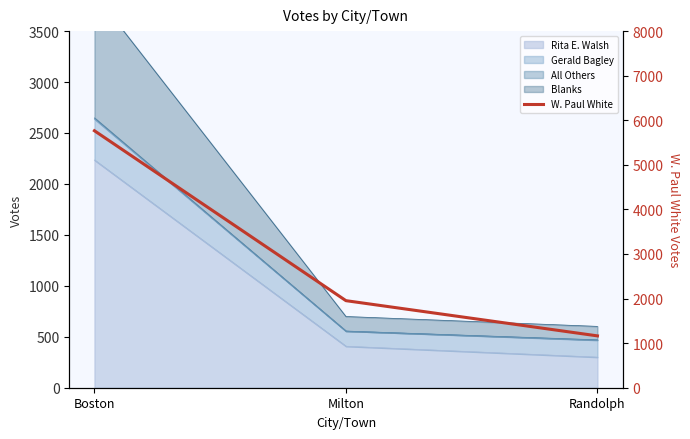

How many values are between 1163 and 5765?

3